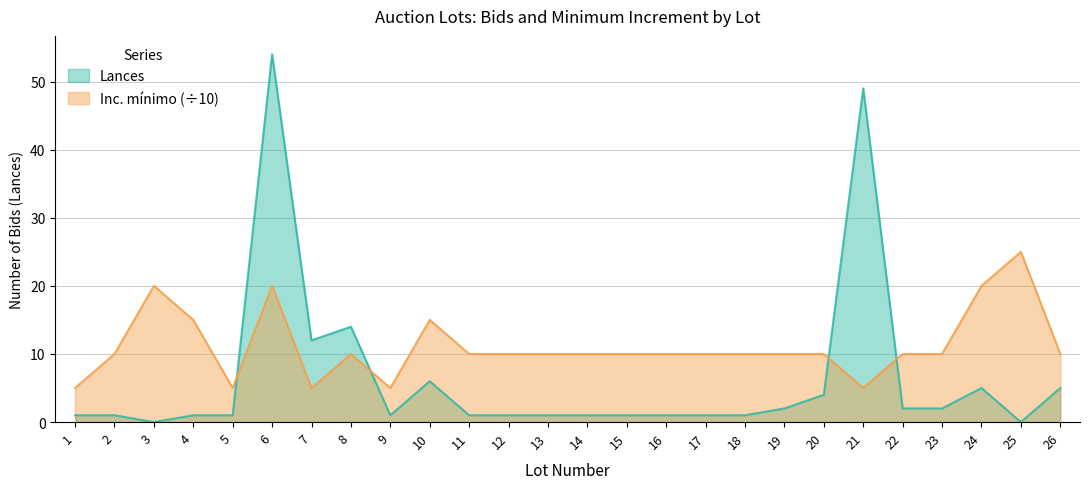

Between 20 and 2, which is larger?

20